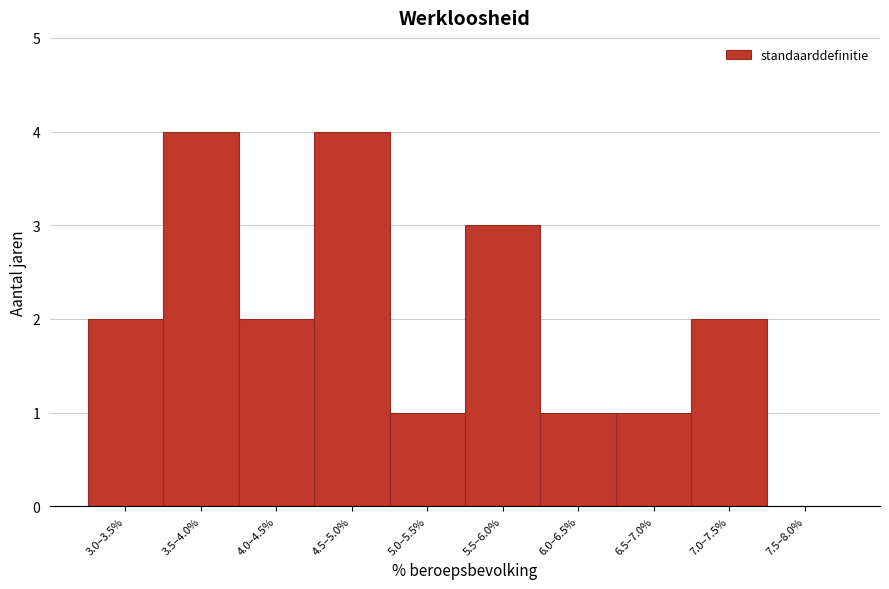

Reading left to right, what are all the values shown in this chart?

3.0–3.5%=2	3.5–4.0%=4	4.0–4.5%=2	4.5–5.0%=4	5.0–5.5%=1	5.5–6.0%=3	6.0–6.5%=1	6.5–7.0%=1	7.0–7.5%=2	7.5–8.0%=0